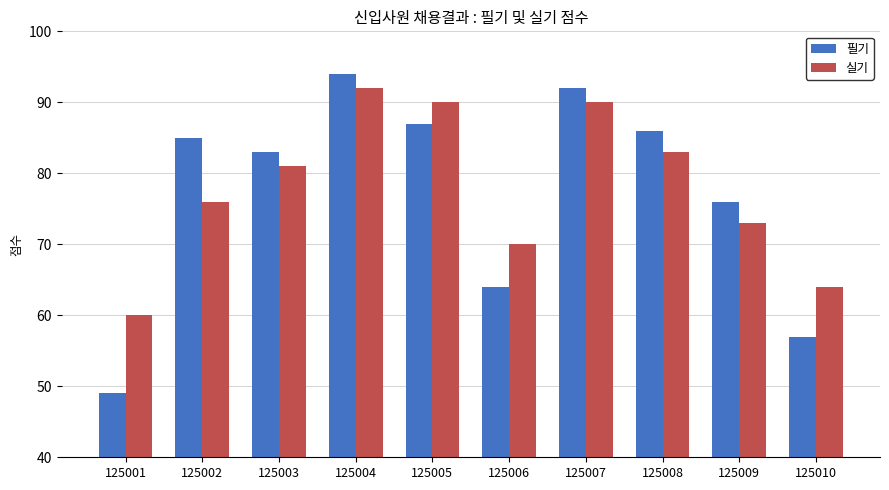

True or false: 필기 has a value of 83 at 125003.

True